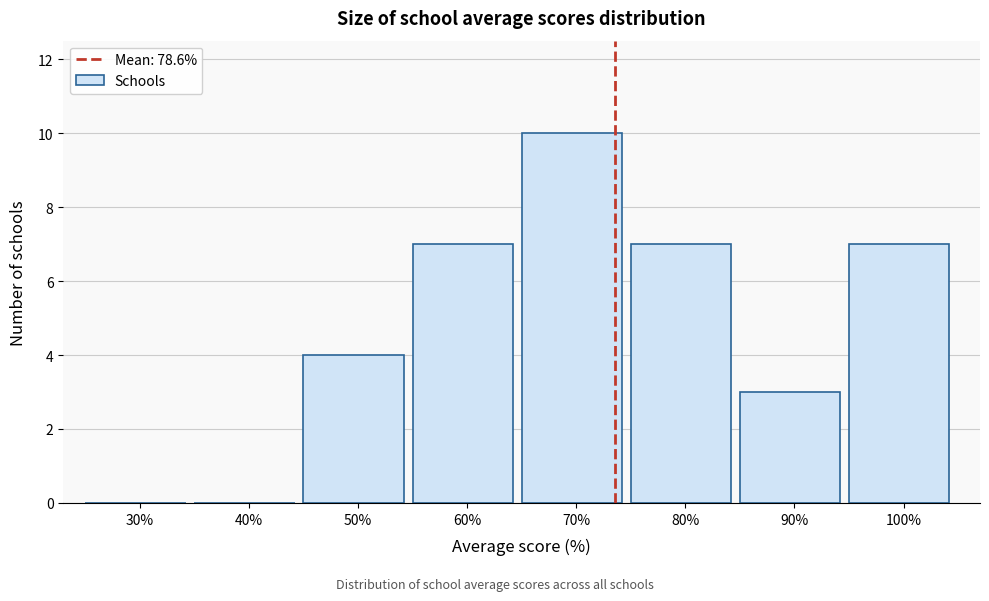

Reading left to right, extract all data points from this chart.

30%=0	40%=0	50%=4	60%=7	70%=10	80%=7	90%=3	100%=7